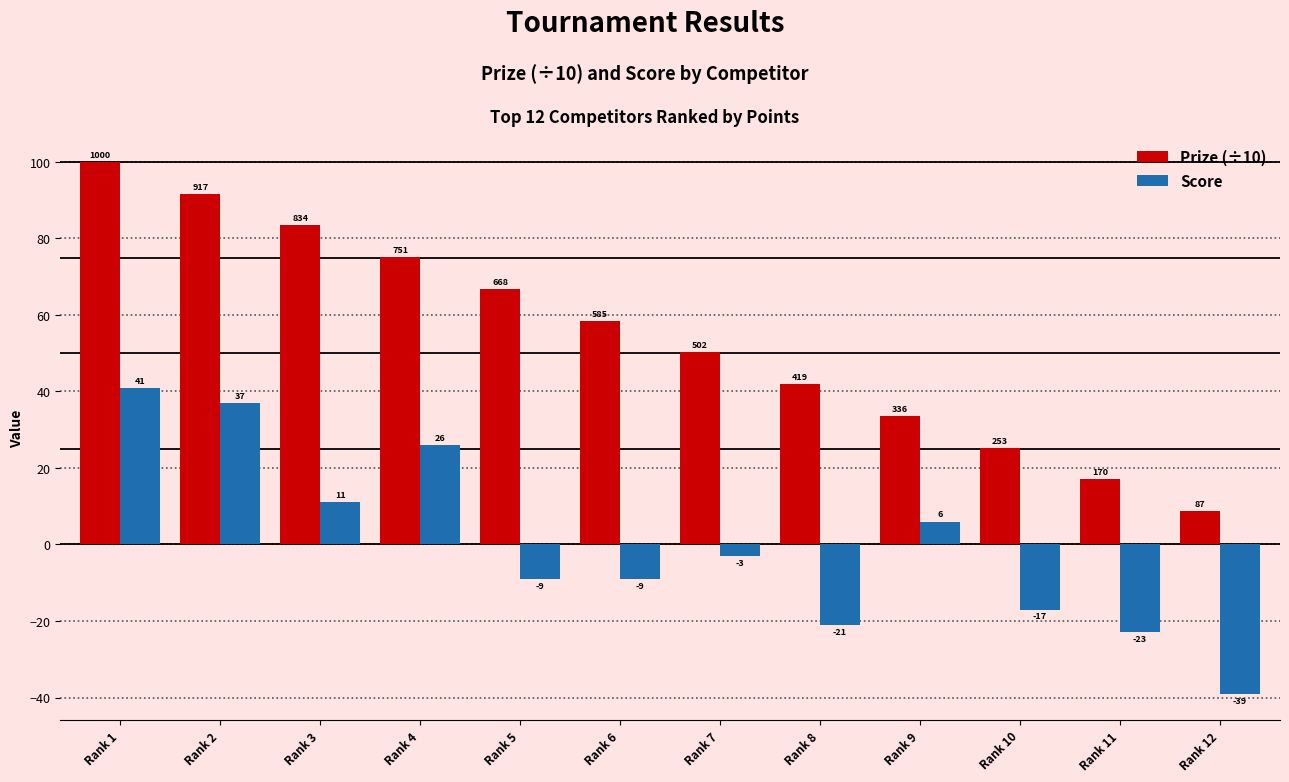

Is it true that Score equals 63.8 at Rank 1?

False